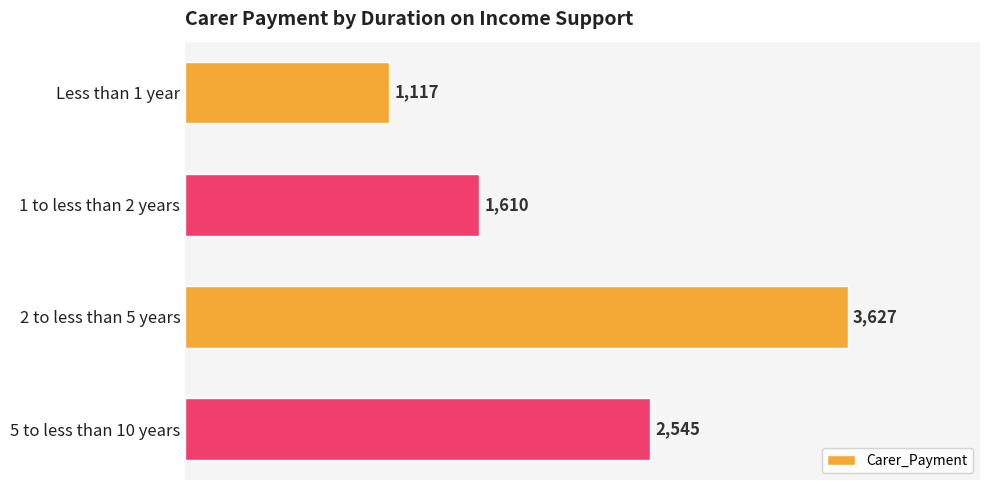

What is the difference between the maximum and second lowest values?

2017